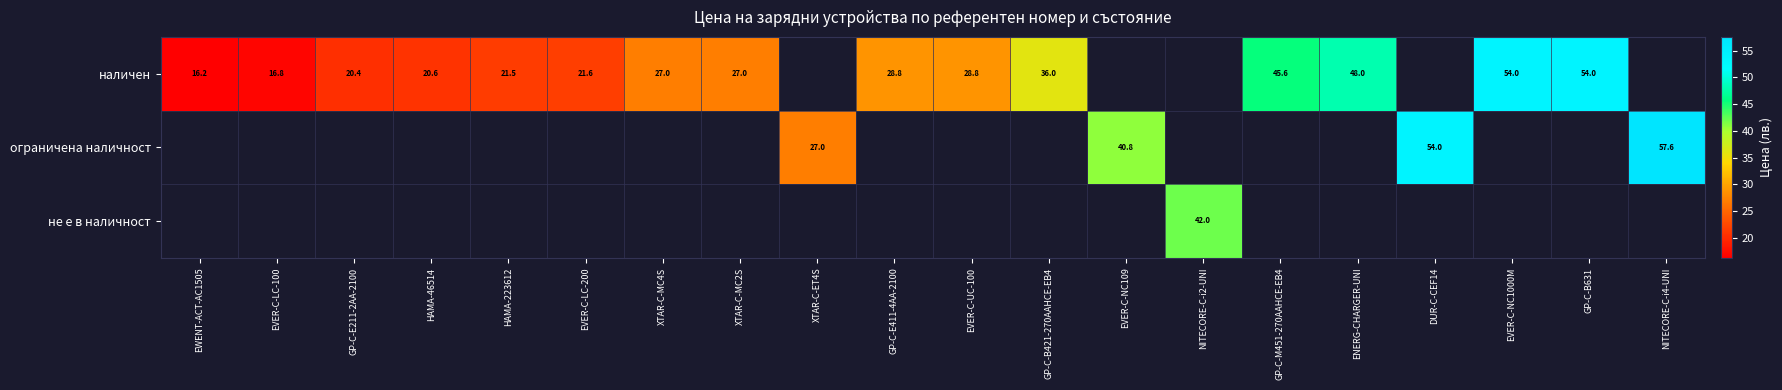

Which category has the highest value across all series?

NITECORE-C-i4-UNI